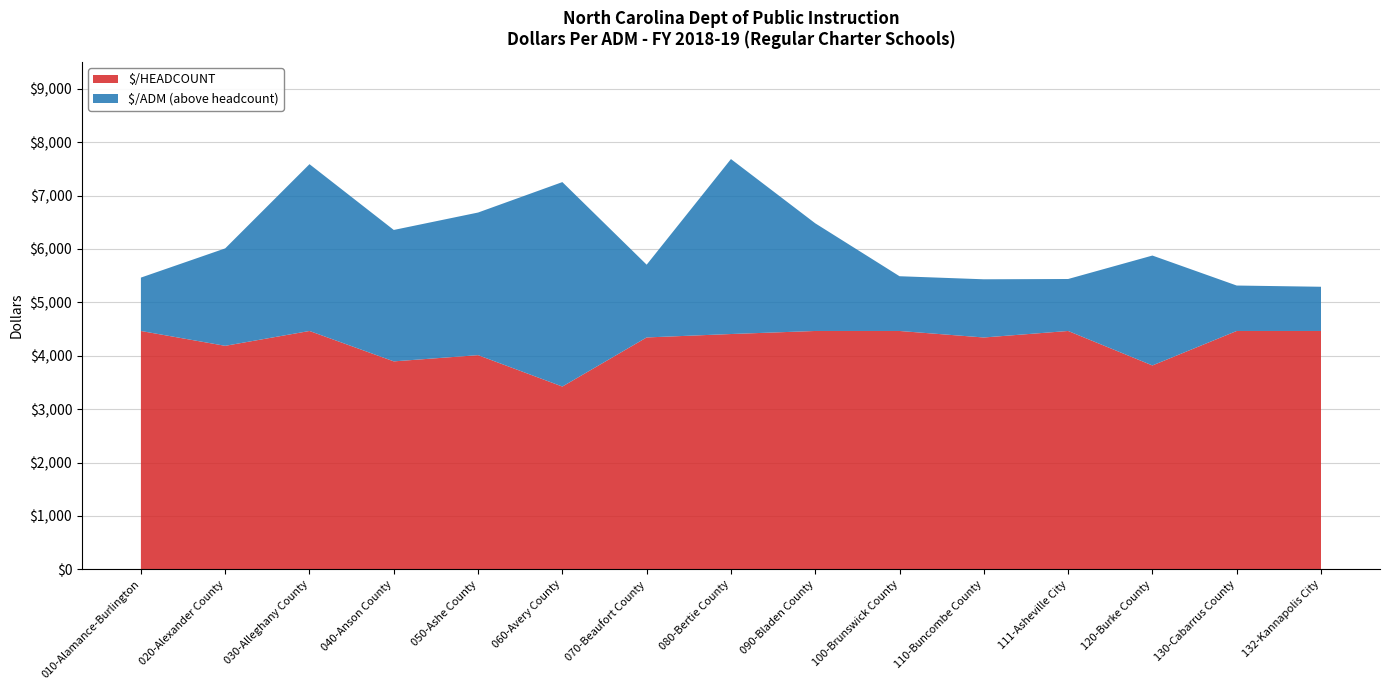

Reading right to left, list all the values displayed in this chart.

$/ADM: 132-Kannapolis City=5292.3	130-Cabarrus County=5315.1	120-Burke County=5876.7	111-Asheville City=5437.5	110-Buncombe County=5432.1	100-Brunswick County=5489.4	090-Bladen County=6480.6	080-Bertie County=7683.8	070-Beaufort County=5705.6	060-Avery County=7252.5	050-Ashe County=6682.3	040-Anson County=6356.1	030-Alleghany County=7588.1	020-Alexander County=6010.9	010-Alamance-Burlington=5463.8
$/HEADCOUNT: 132-Kannapolis City=4464.2	130-Cabarrus County=4464.2	120-Burke County=3818.5	111-Asheville City=4464.2	110-Buncombe County=4342.3	100-Brunswick County=4464.2	090-Bladen County=4464.2	080-Bertie County=4407.1	070-Beaufort County=4343.0	060-Avery County=3423.4	050-Ashe County=4011.4	040-Anson County=3894.8	030-Alleghany County=4464.2	020-Alexander County=4186.0	010-Alamance-Burlington=4464.2